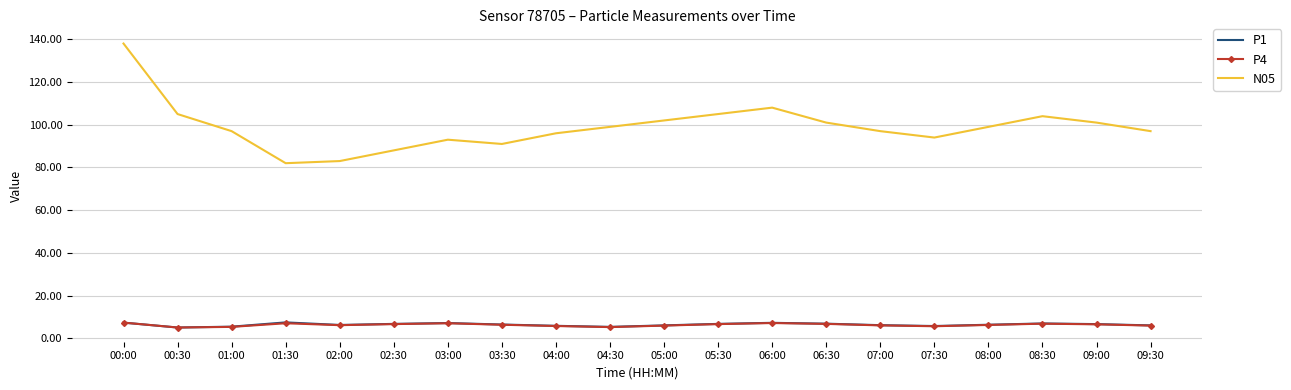

What are all the series names shown in the legend?

P1, P4, N05